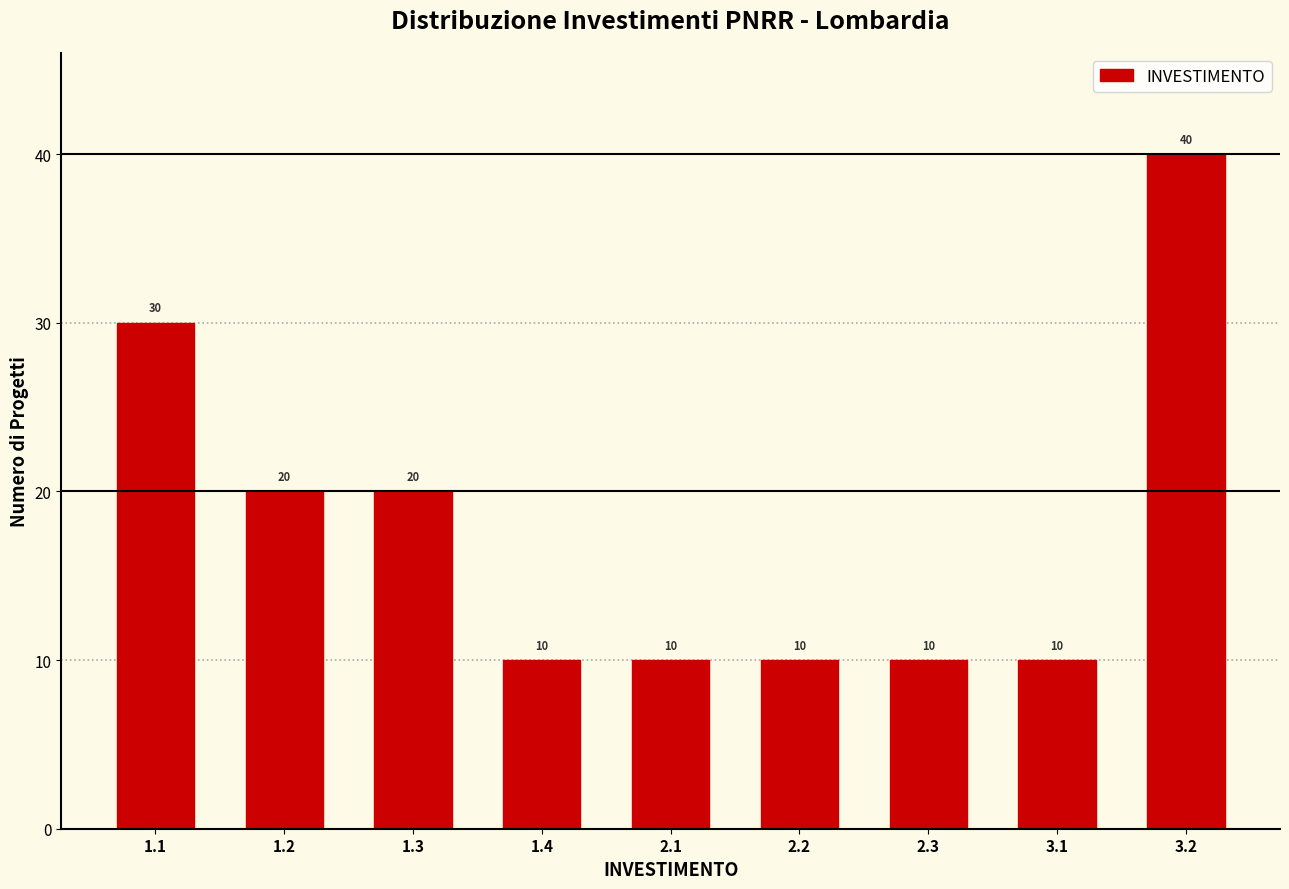

Reading right to left, transcribe all the data shown in this chart.

40	10	10	10	10	10	20	20	30